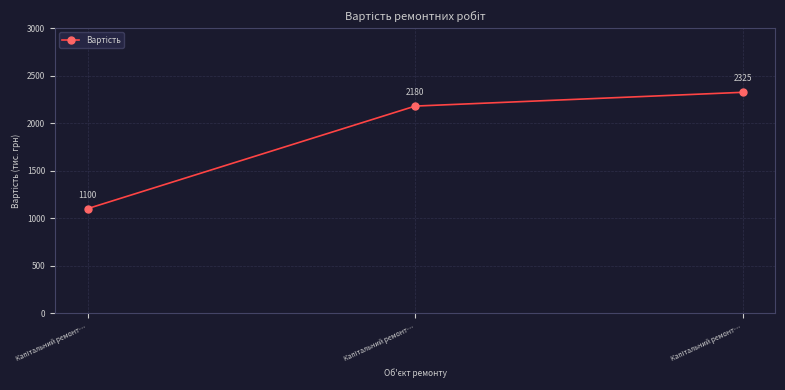

How many data points does each series have?

3